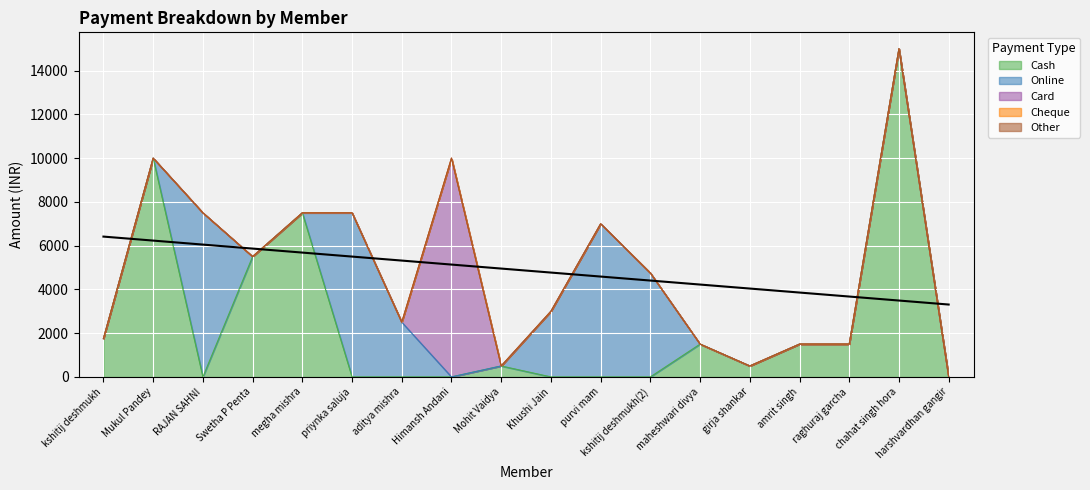

What is the label of the 5th point from the right?

girja shankar